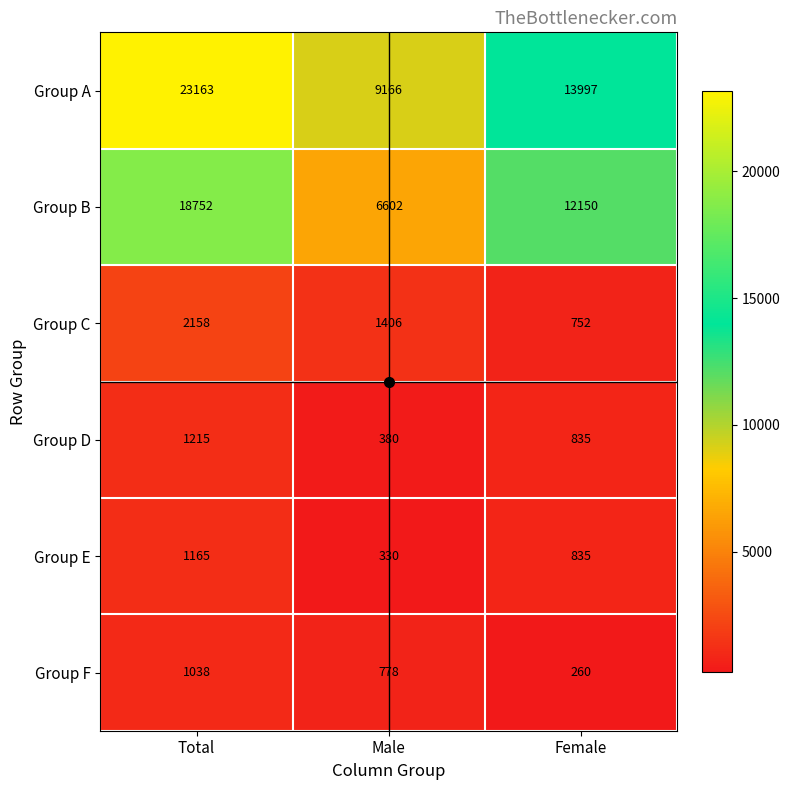

Which series has the largest total across all categories?

Group A